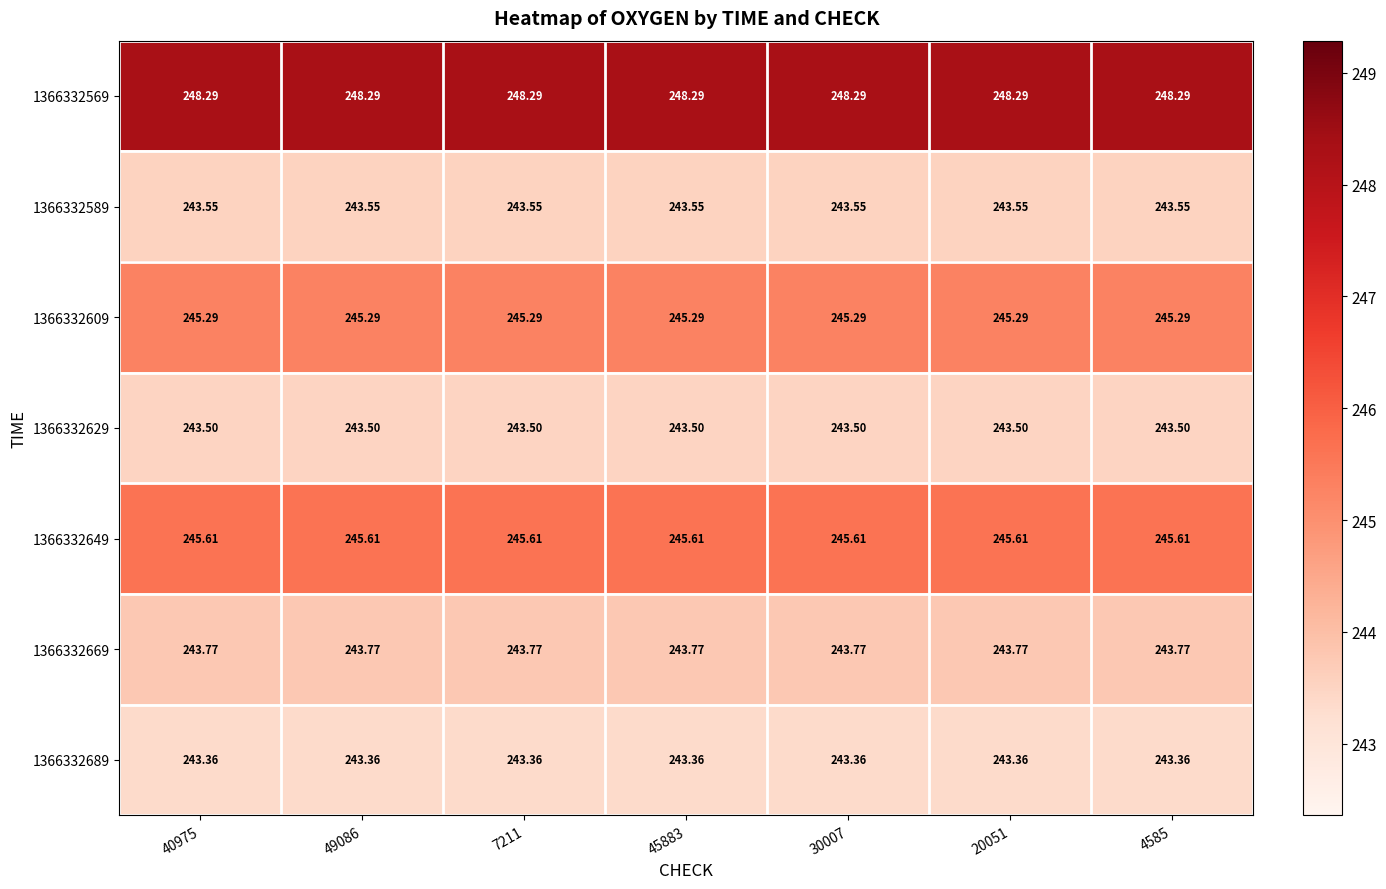

Which series has the largest range (max minus min)?

1366332569